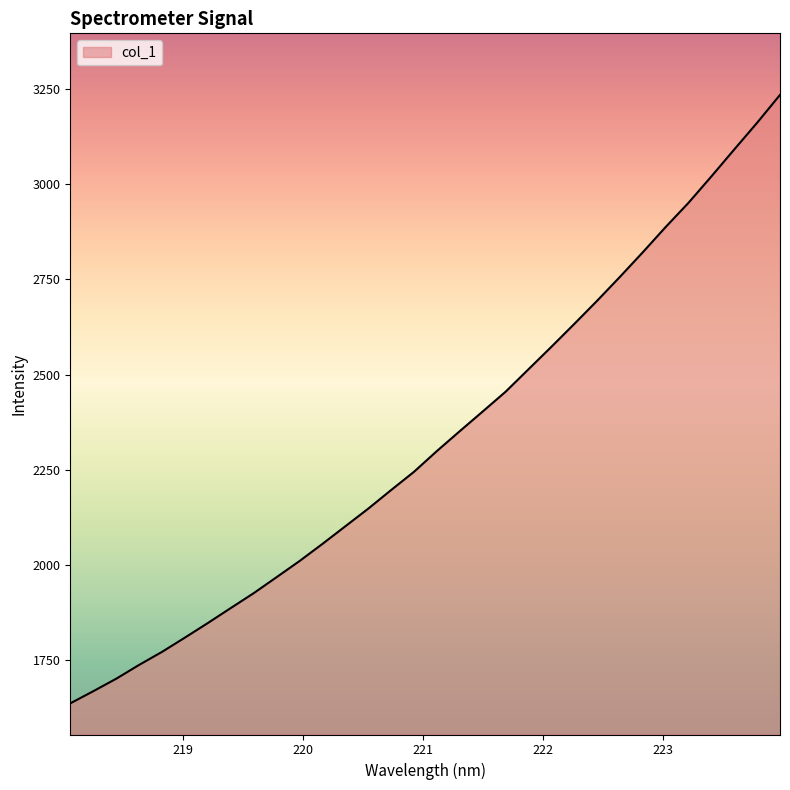

What is the maximum value shown in the chart?

3234.9